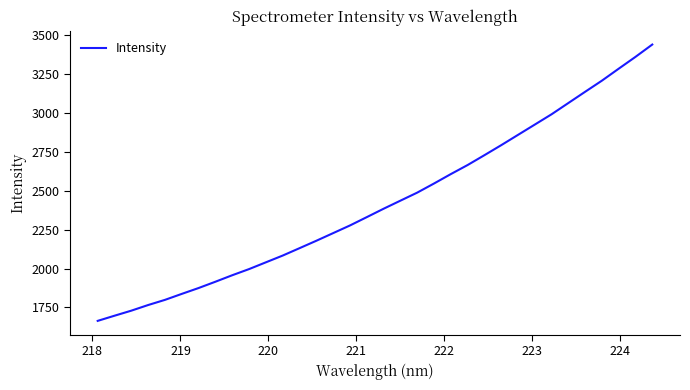

What is the difference between the maximum and minimum values?

1775.5